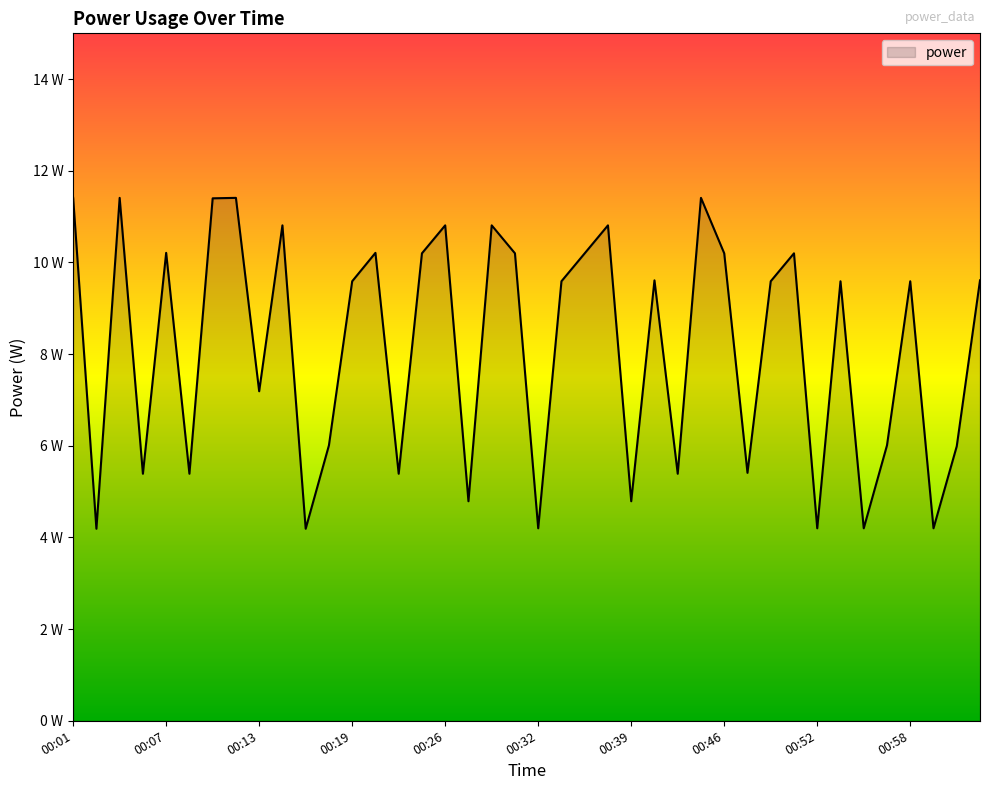

Is this an area chart (filled region under the line)?

Yes